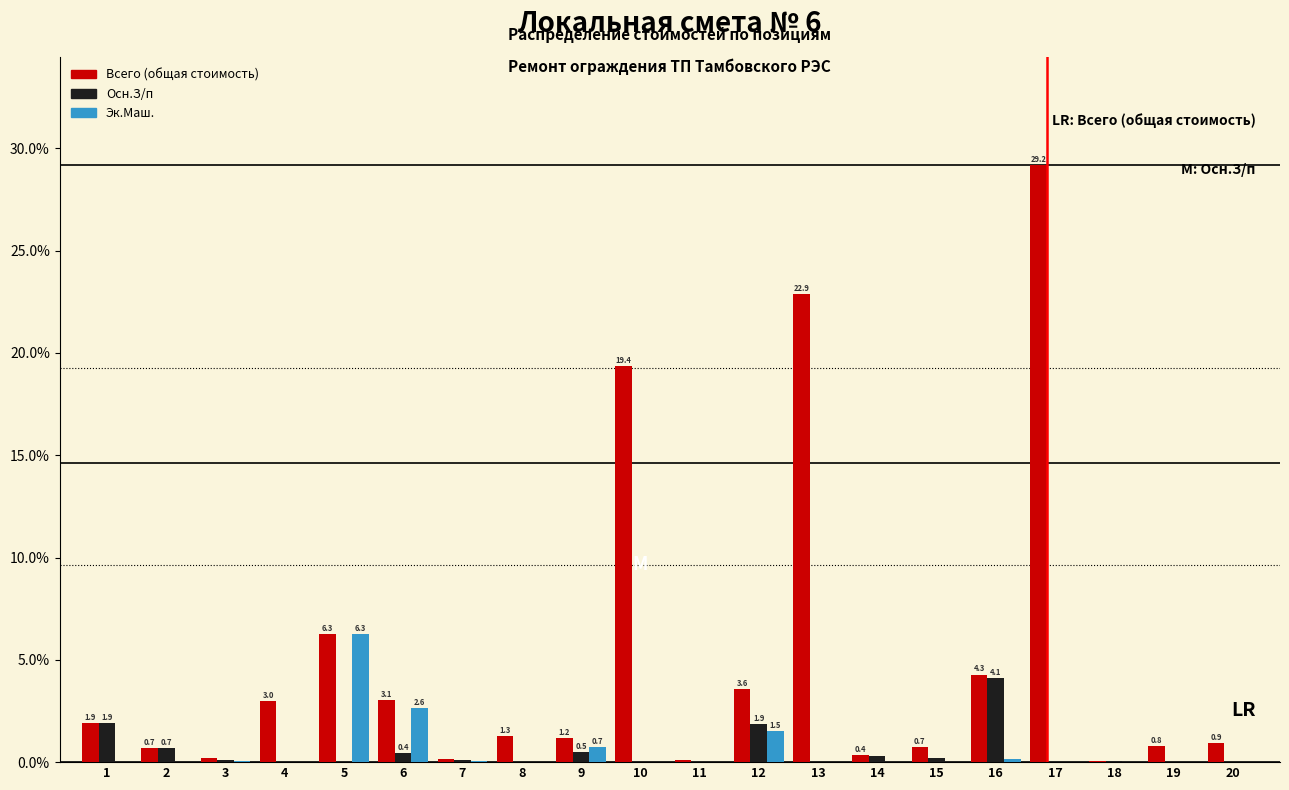

What is the sum of all Осн.З/п values?

10.2